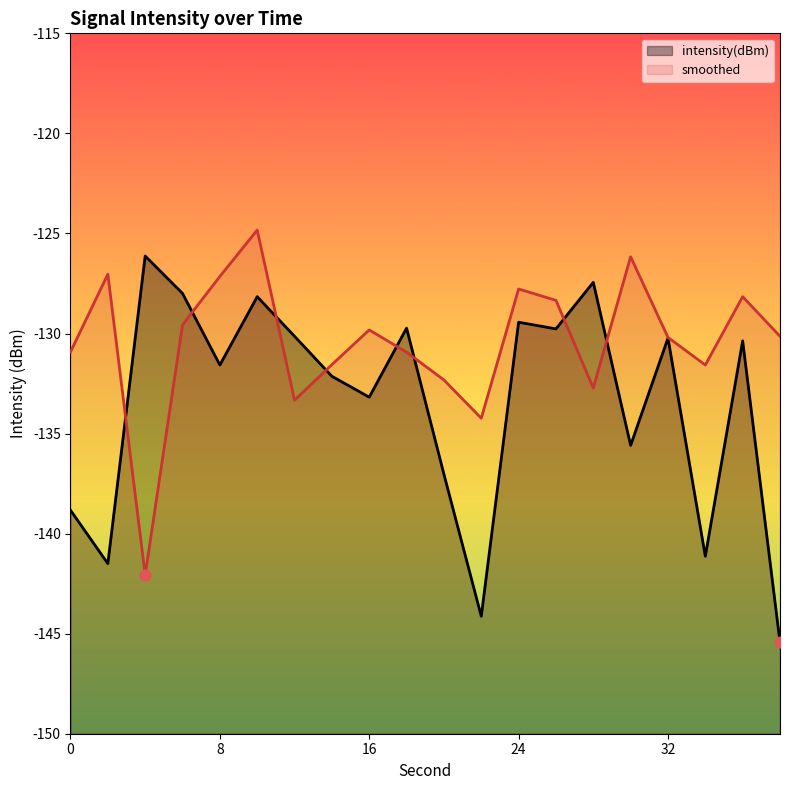

Which series contains the lowest Y value?

intensity(dBm)